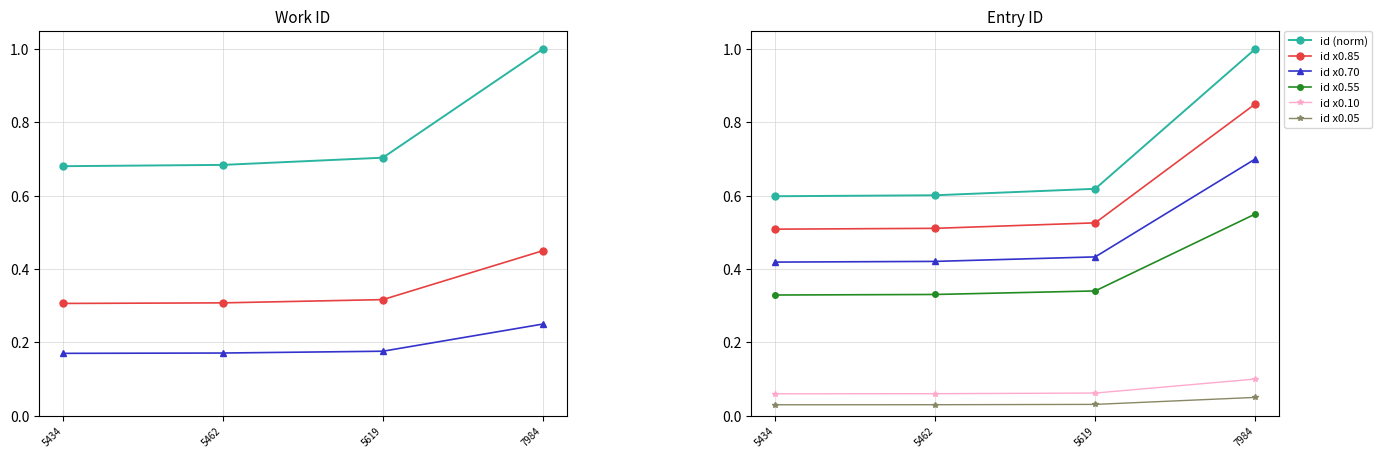

Rank the categories by value from highest to lowest.

7984, 5619, 5462, 5434